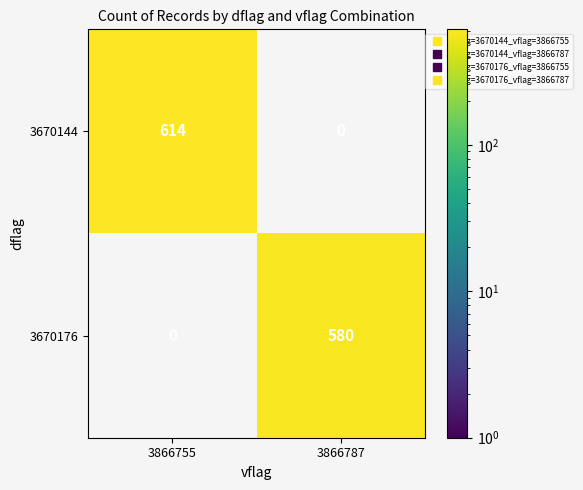

At 3866755, list the series in order from largest to smallest.

3670144, 3670176